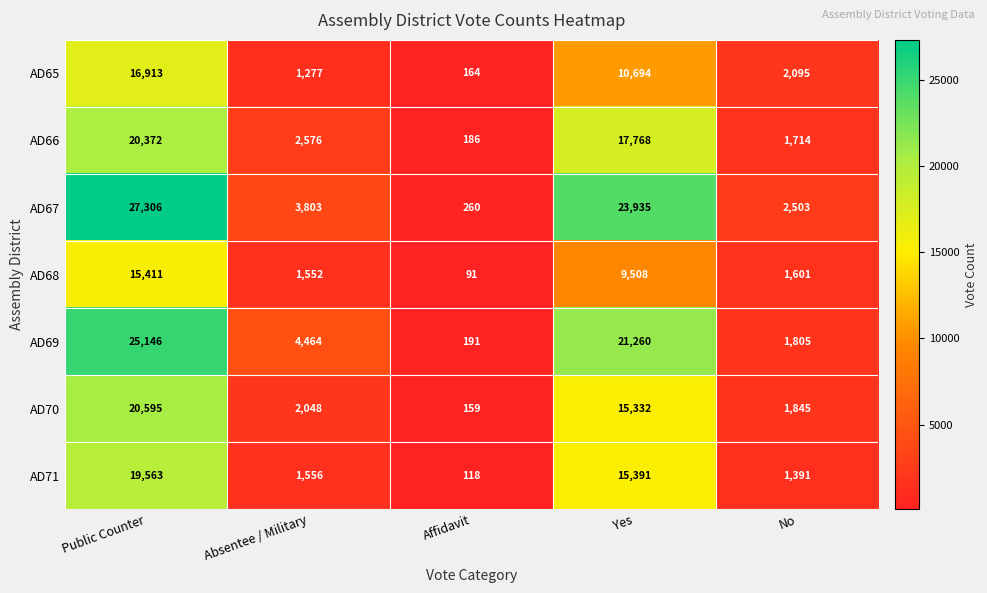

Which series changed the most between Public Counter and Yes?

AD65